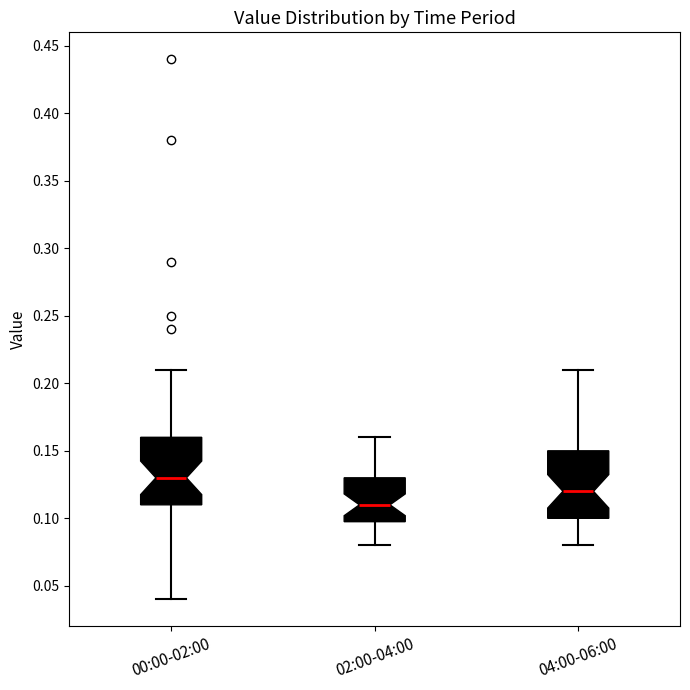

Reading left to right, transcribe this box plot: for each box, give where its median line is, the range the box spans, and where its two whiskers end, as read against the y-axis. The values are not printed on the chart, so give them approximately, as read against the axis.

00:00-02:00: median 0.13, box 0.11 to 0.16, whiskers 0.04 to 0.21
02:00-04:00: median 0.11, box 0.10 to 0.13, whiskers 0.08 to 0.16
04:00-06:00: median 0.12, box 0.10 to 0.15, whiskers 0.08 to 0.21